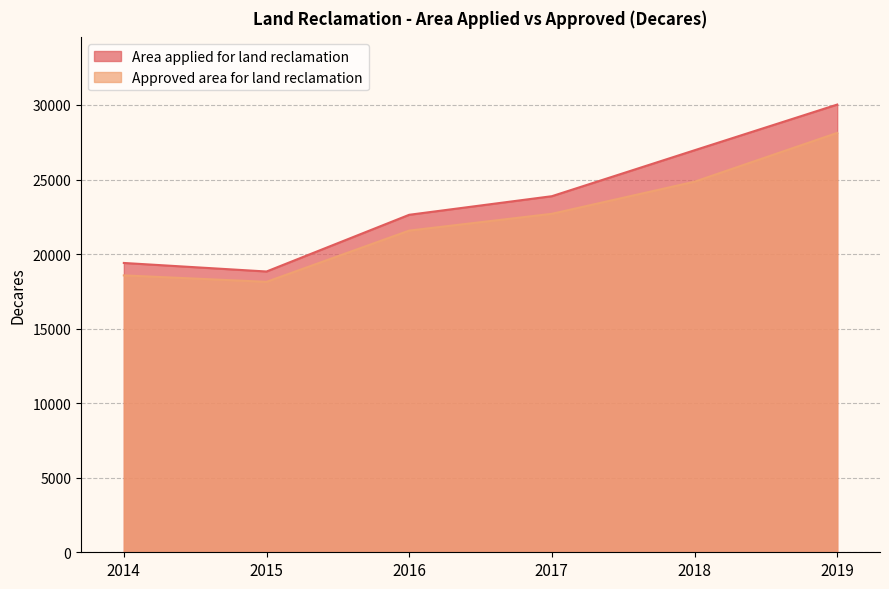

What is the sum of all Approved area for land reclamation values?

133971